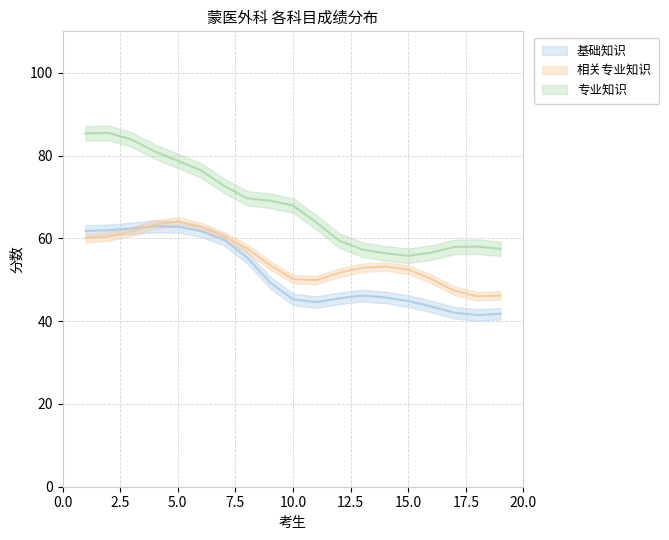

True or false: 基础知识 and 专业知识 cross at least once.

False